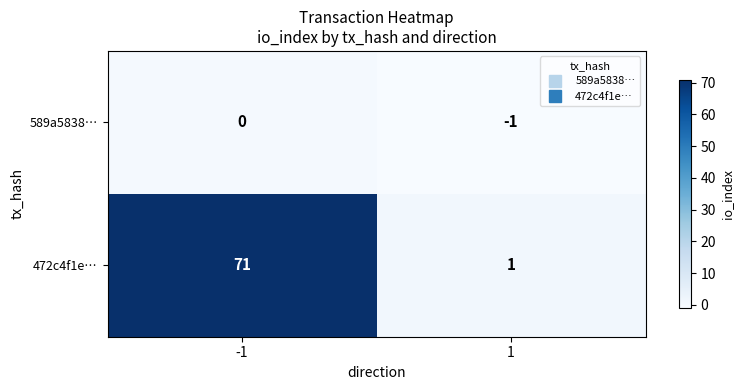

Which series has the widest spread of values?

472c4f1e…